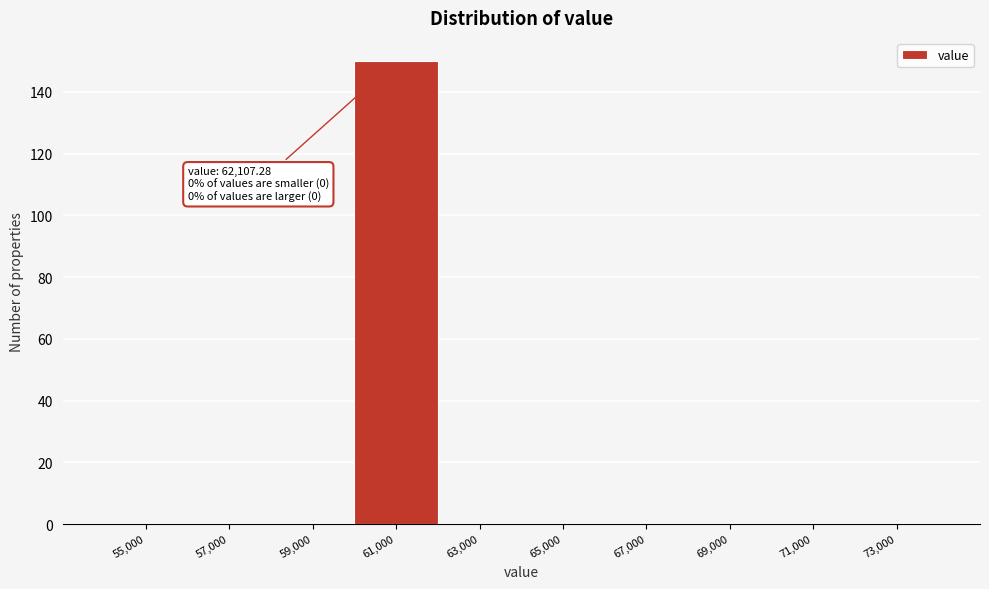

Reading left to right, extract all data points from this chart.

55,000=0	57,000=0	59,000=0	61,000=150	63,000=0	65,000=0	67,000=0	69,000=0	71,000=0	73,000=0